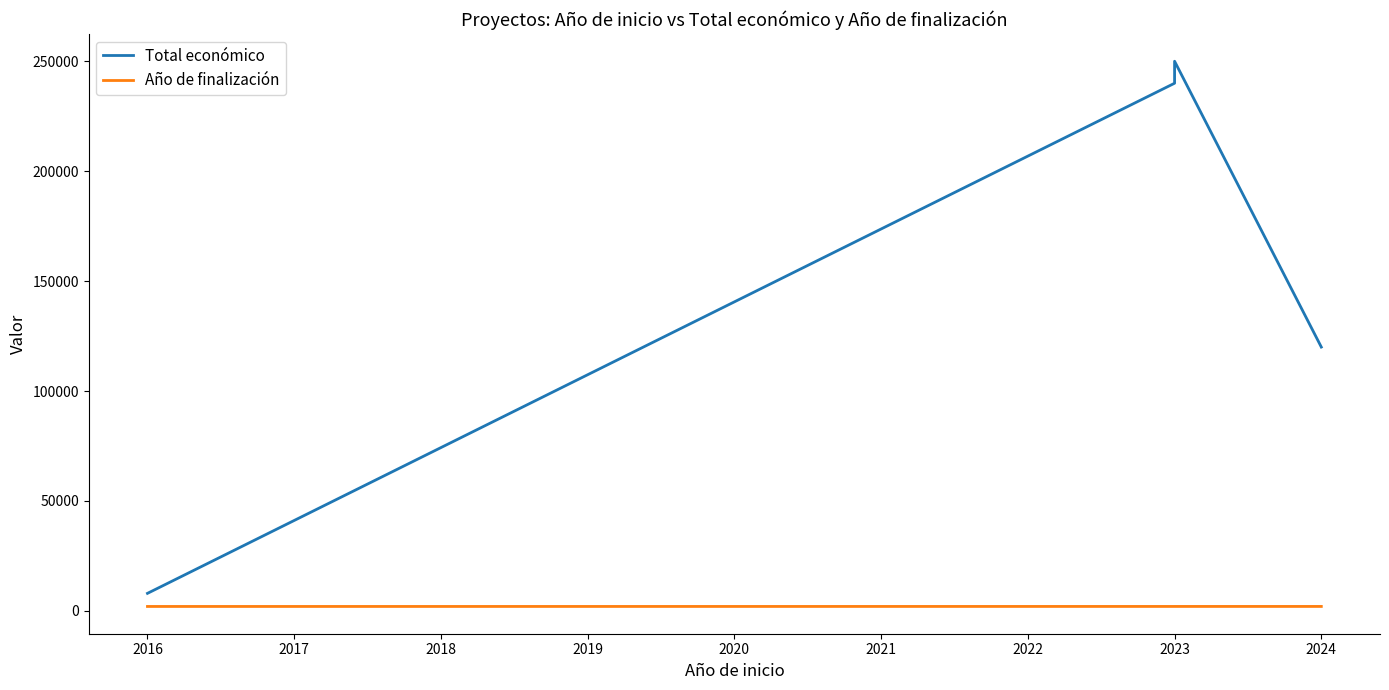

True or false: Año de finalización and Total económico cross at least once.

False